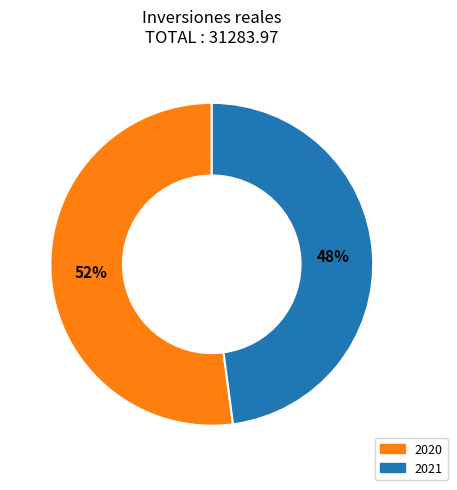

Count the number of slices in the pie.

2